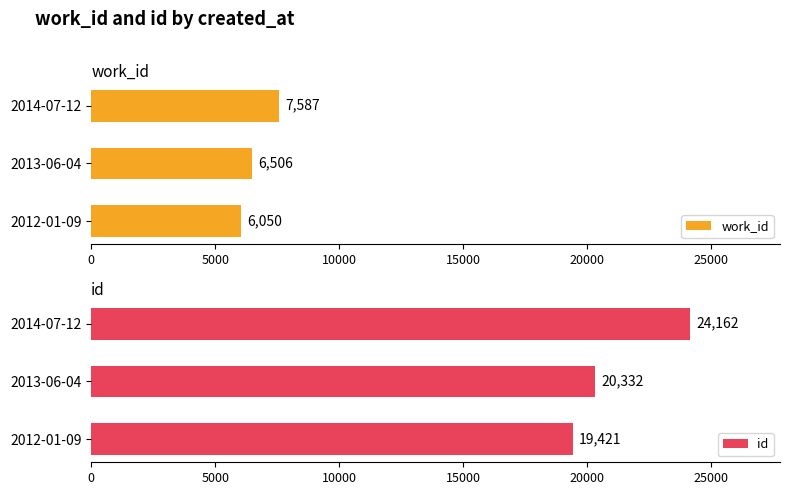

How many distinct data groups are displayed?

2